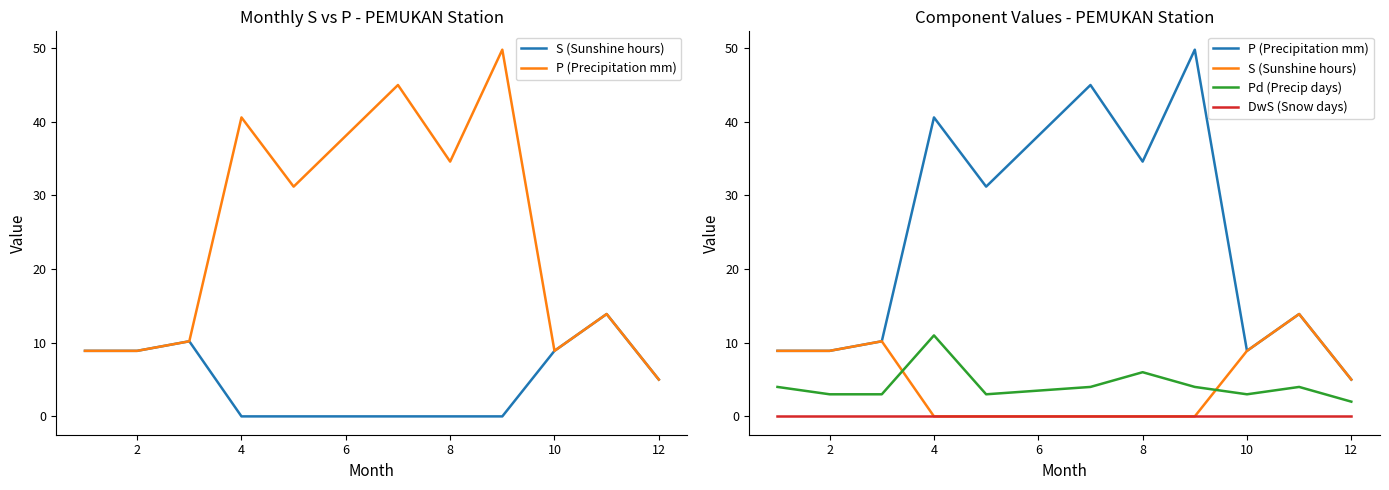

True or false: DwS (Snow days) and S (Sunshine hours) intersect in this chart.

False